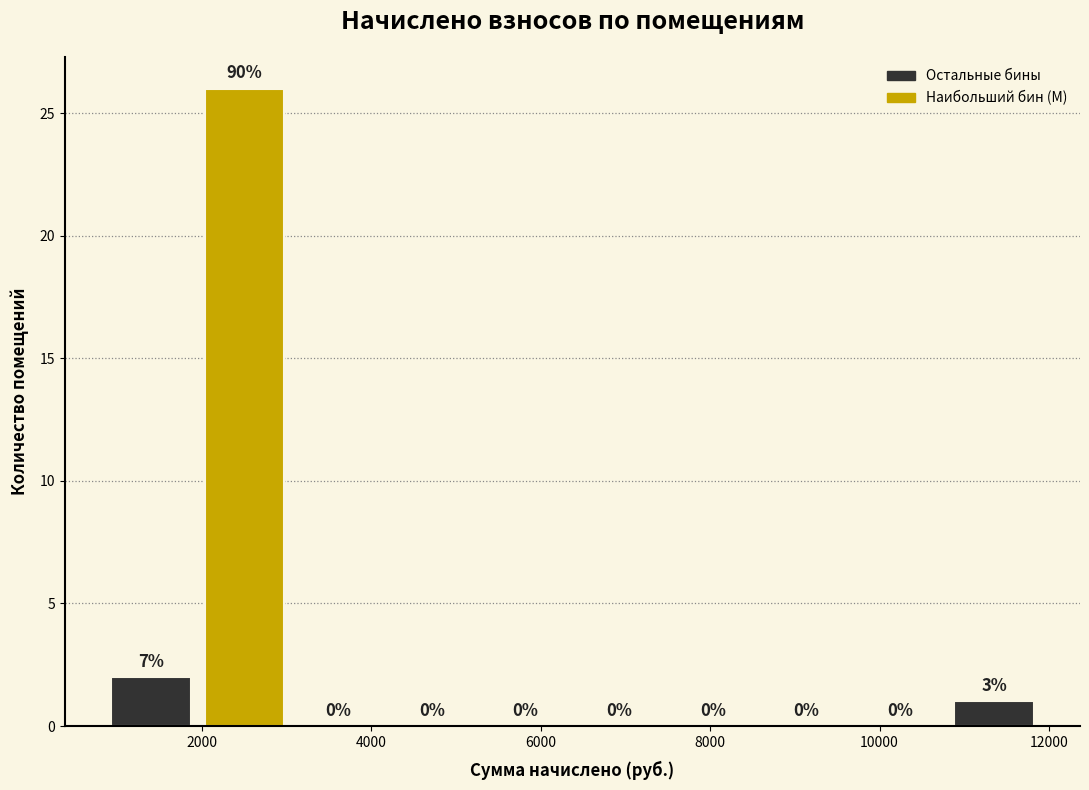

Over which range of the x-axis is the bar tallest?

2000 to 3000